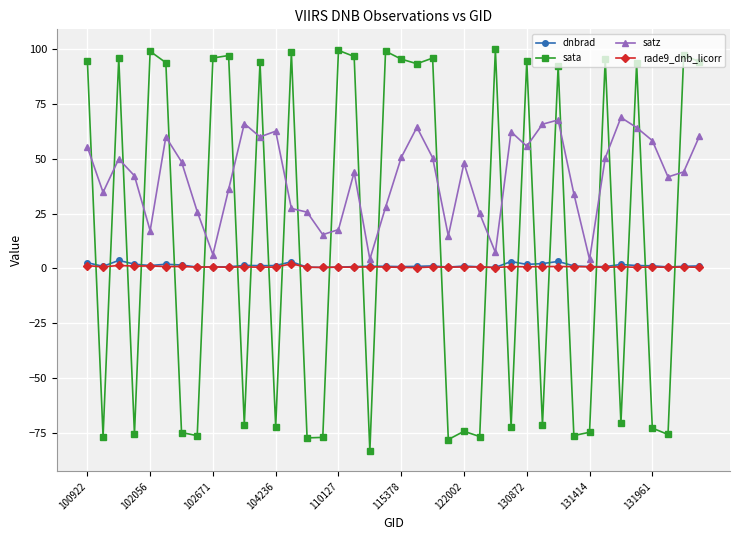

True or false: satz has more than 0 points higher than both neighbors.

True